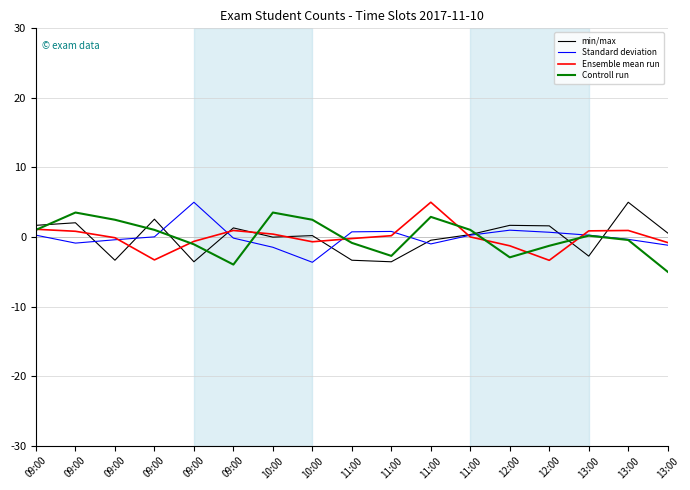

How many lines are shown in the chart?

4